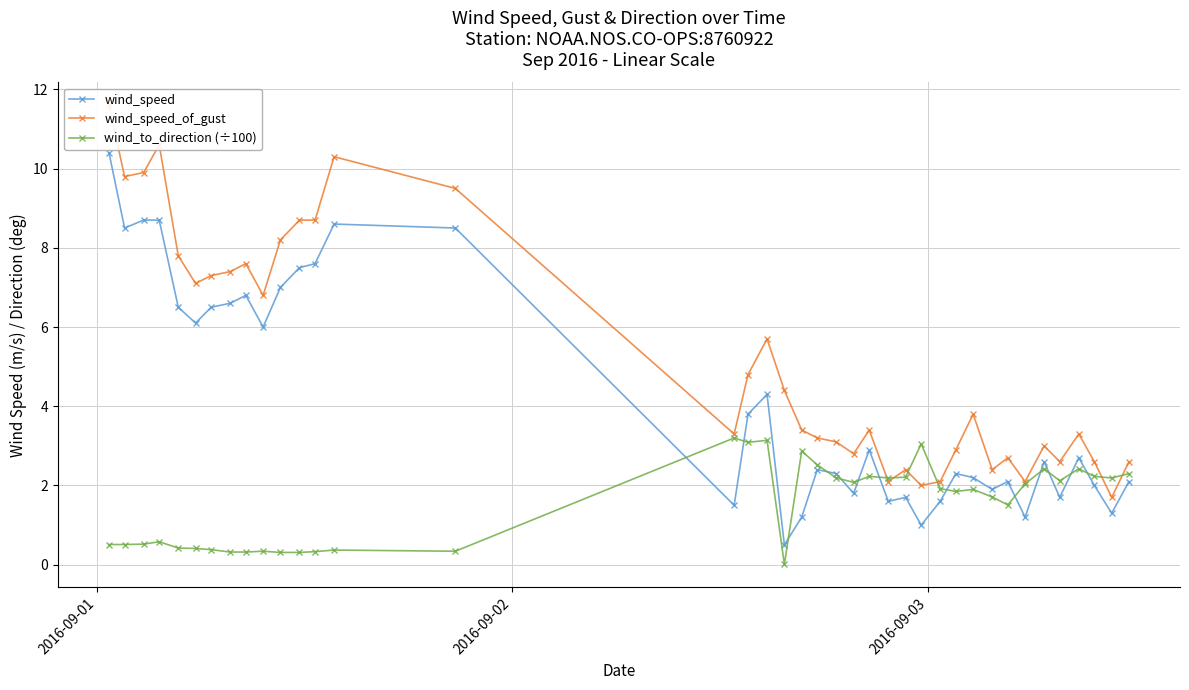

What is the maximum value for wind_to_direction (÷100)?

3.2